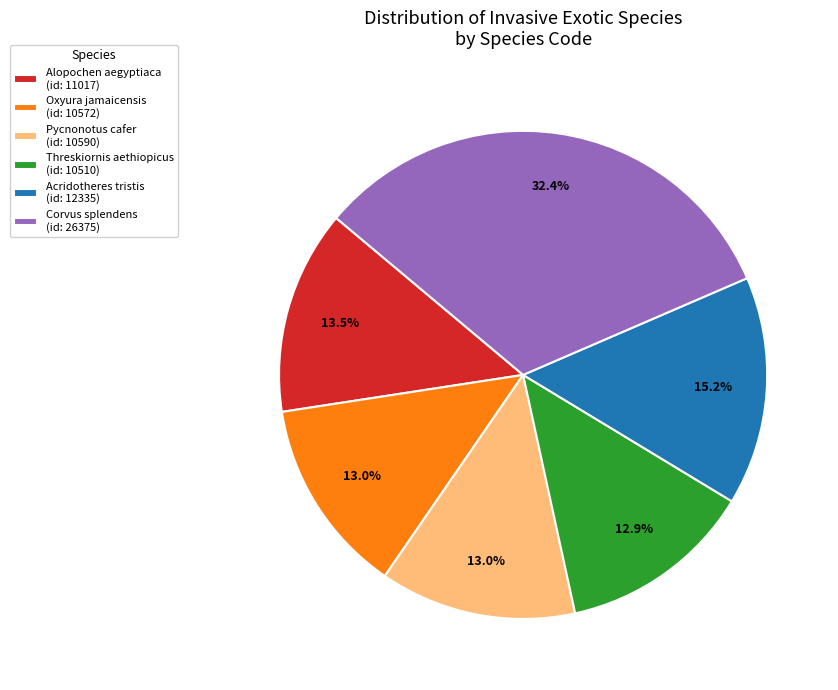

What is the largest slice in the pie chart?

Corvus splendens